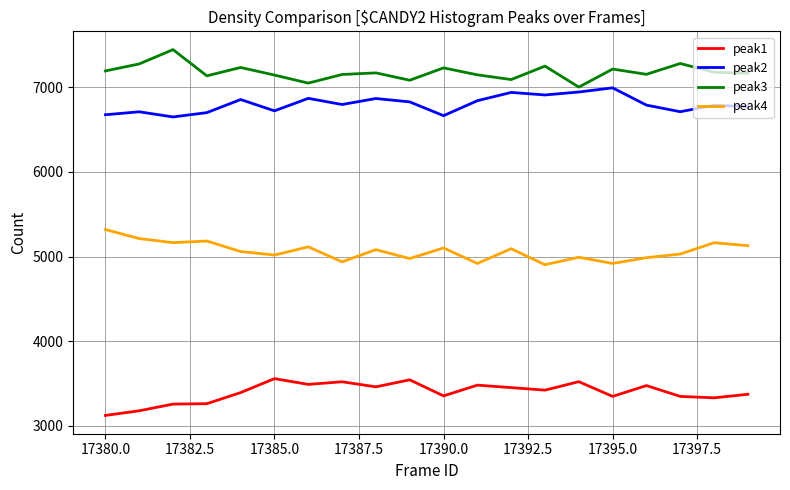

What is the minimum value for peak3?

7003